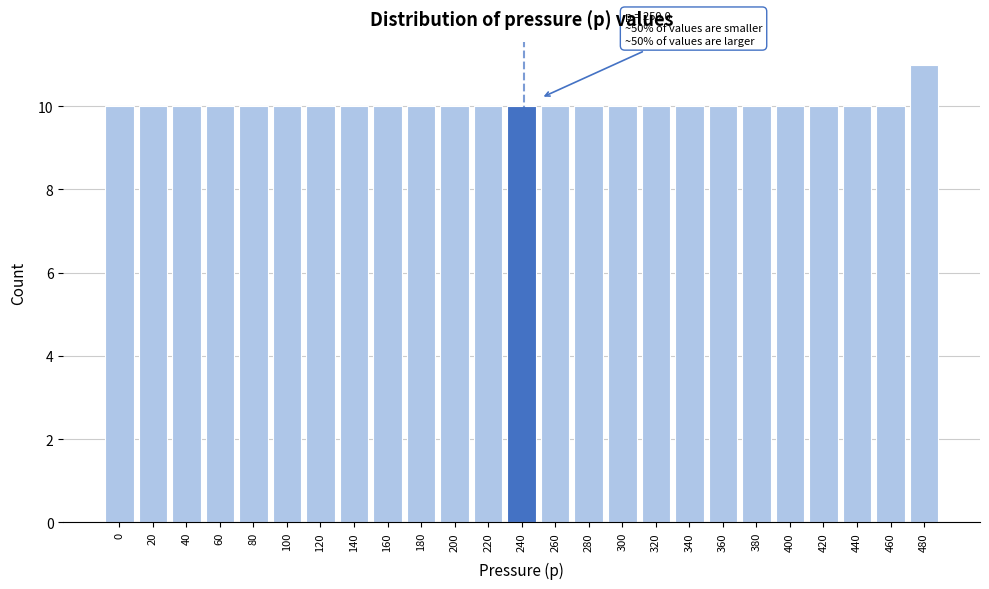

Reading right to left, what are all the values shown in this chart?

11	10	10	10	10	10	10	10	10	10	10	10	10	10	10	10	10	10	10	10	10	10	10	10	10